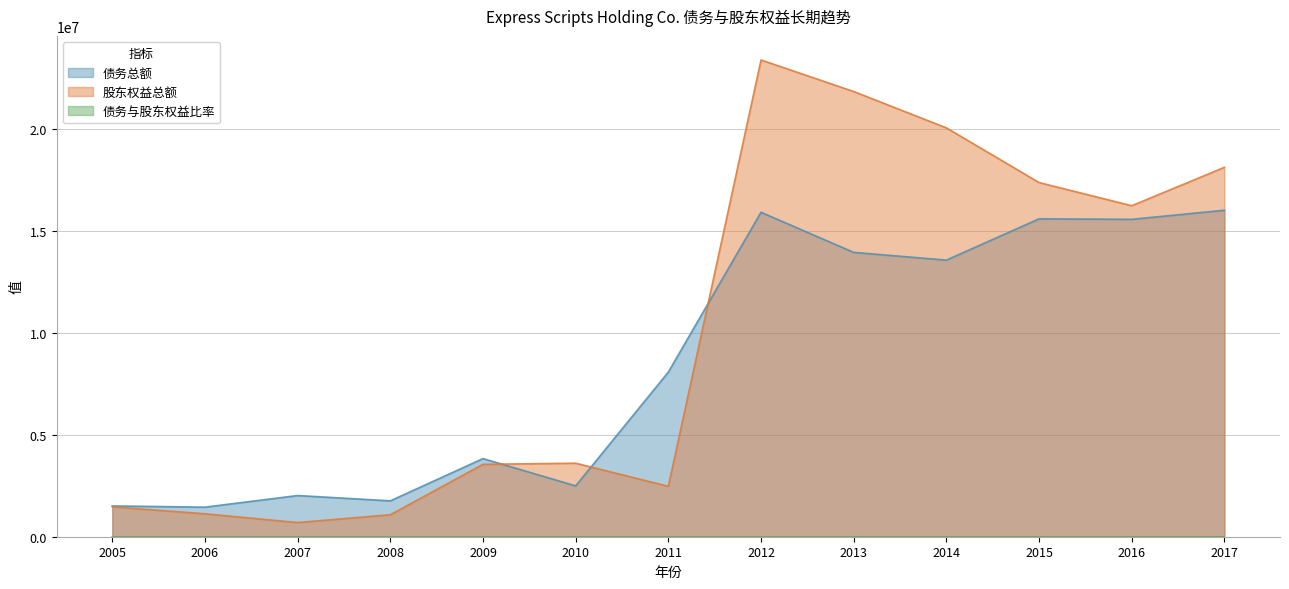

What are all the series names shown in the legend?

债务总额, 股东权益总额, 债务与股东权益比率